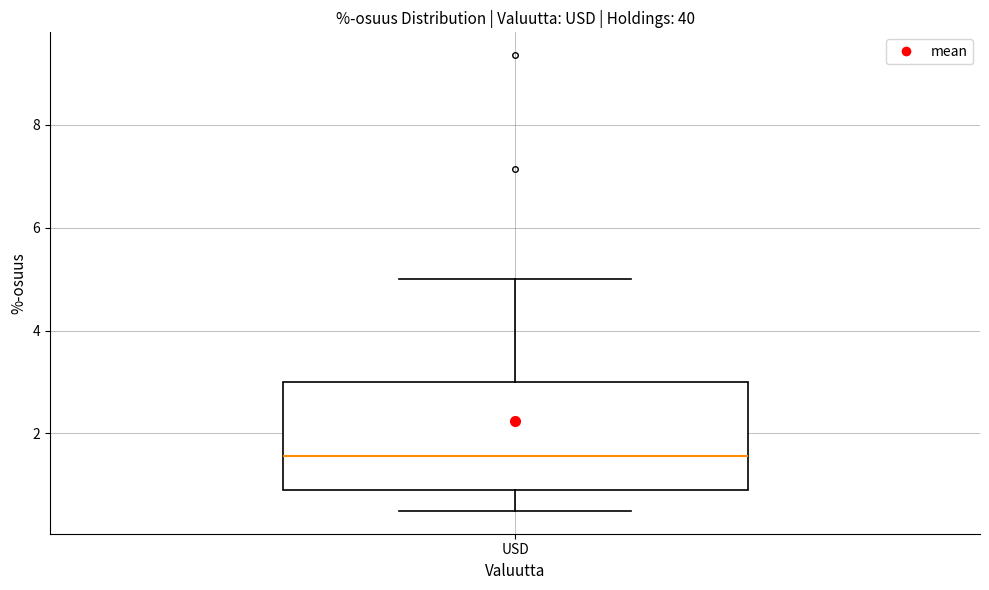

Transcribe this box plot: give where the median line is, the range the box spans, and where the two whiskers end, as read against the y-axis. The values are not printed on the chart, so give them approximately, as read against the axis.

median 1.6, box 1.0 to 3.0, whiskers 0.4 to 5.0